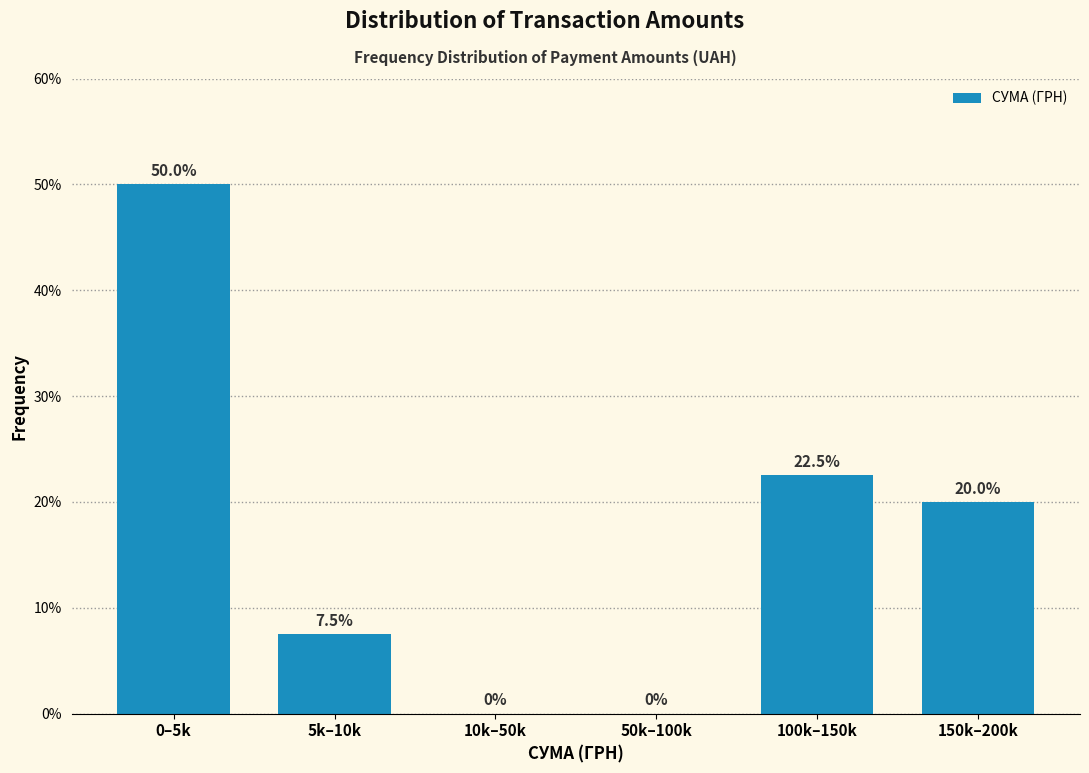

Reading right to left, list all the values displayed in this chart.

150k–200k=20.0	100k–150k=22.5	50k–100k=0.0	10k–50k=0.0	5k–10k=7.5	0–5k=50.0